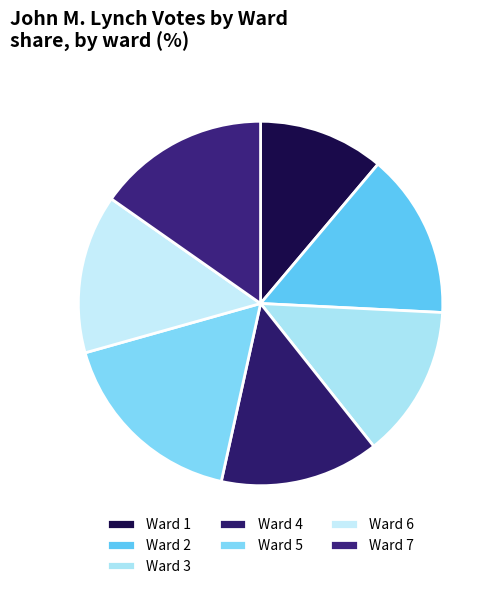

To the nearest percent, what is the combined percentage of Ward 5 and Ward 2?

32%